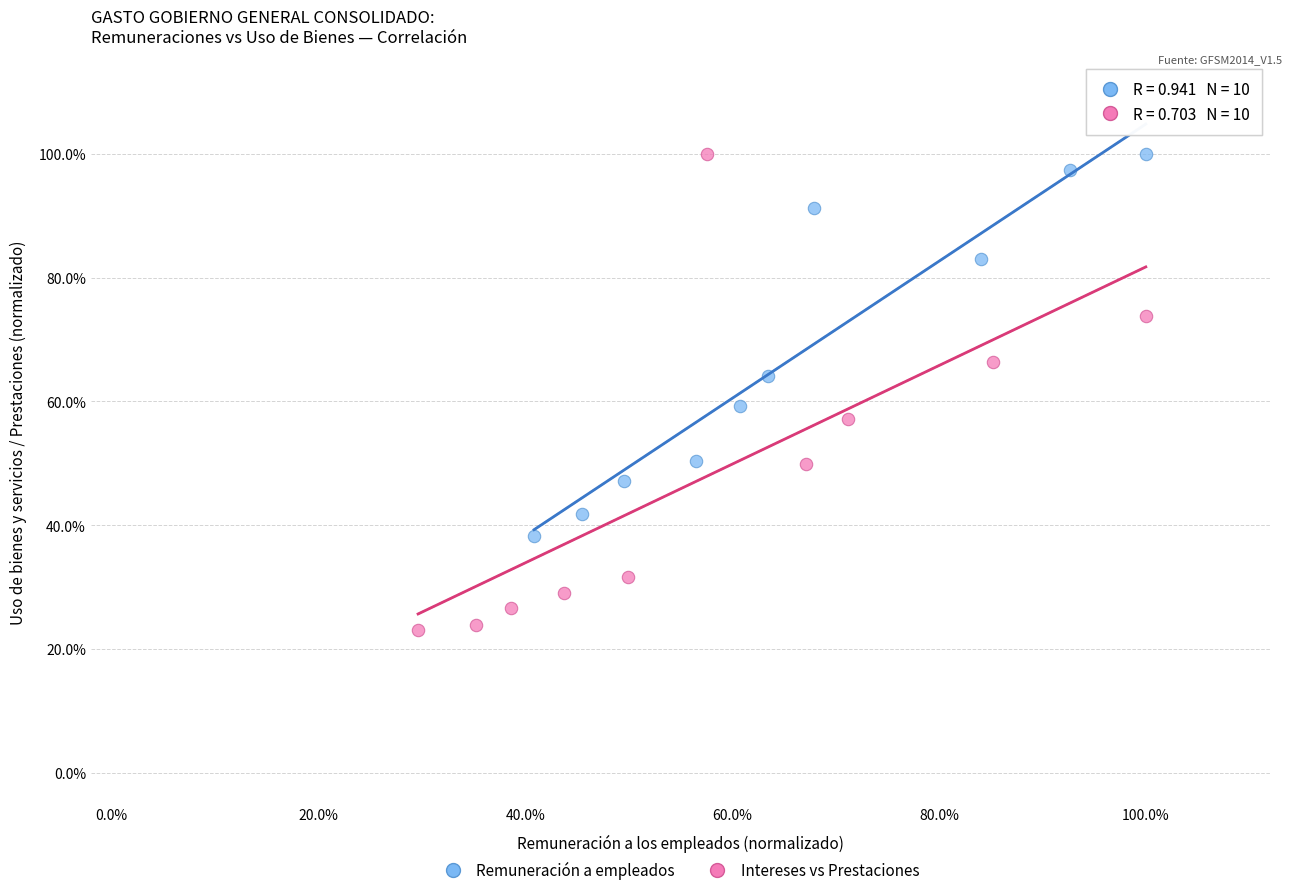

What are all the series names shown in the legend?

Remuneración a empleados, Intereses vs Prestaciones